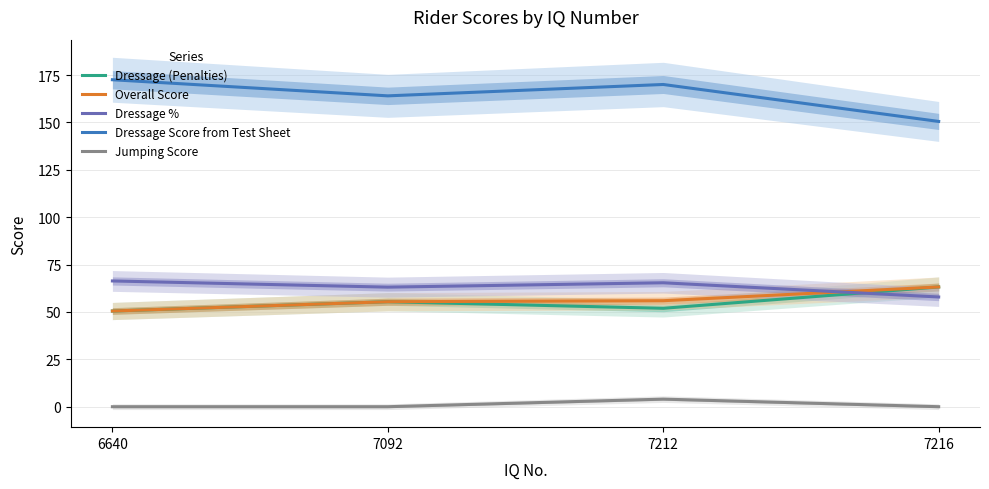

At which label is Overall Score closest to 56?

7212